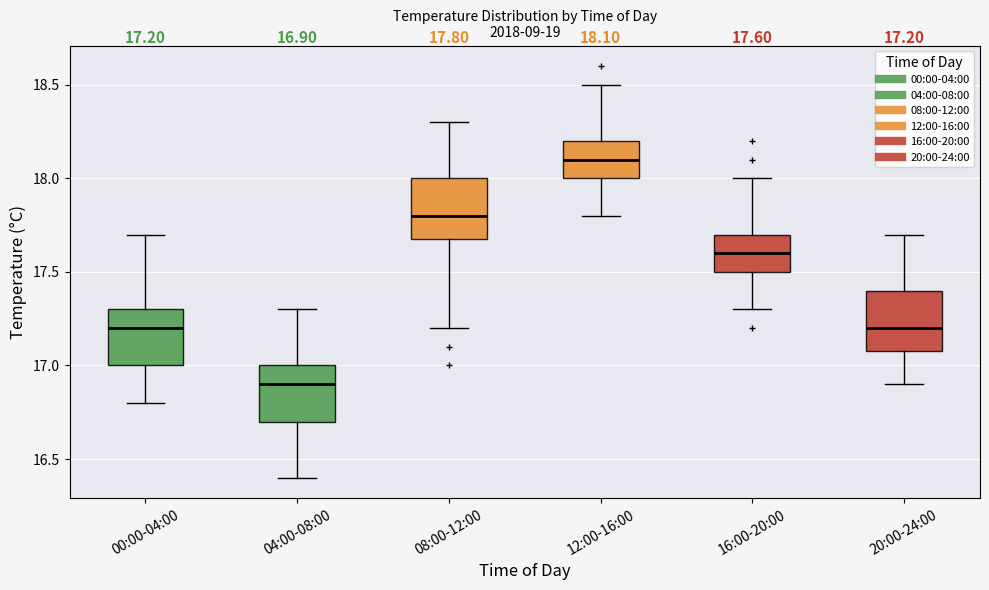

Which box has the highest median line?

12:00-16:00